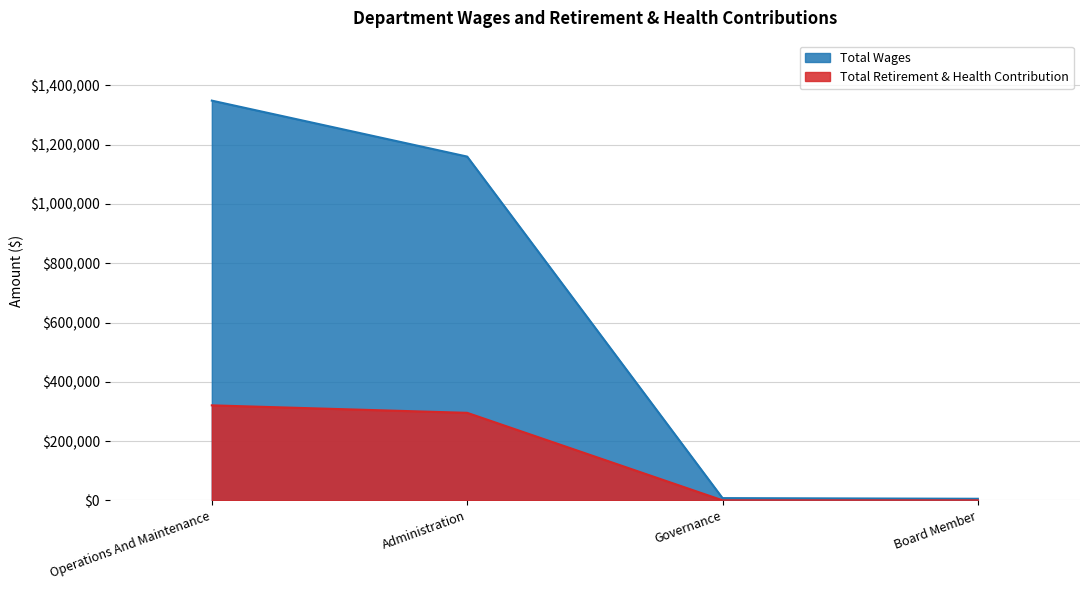

What is the difference between the highest and lowest values at Governance?

7400.0